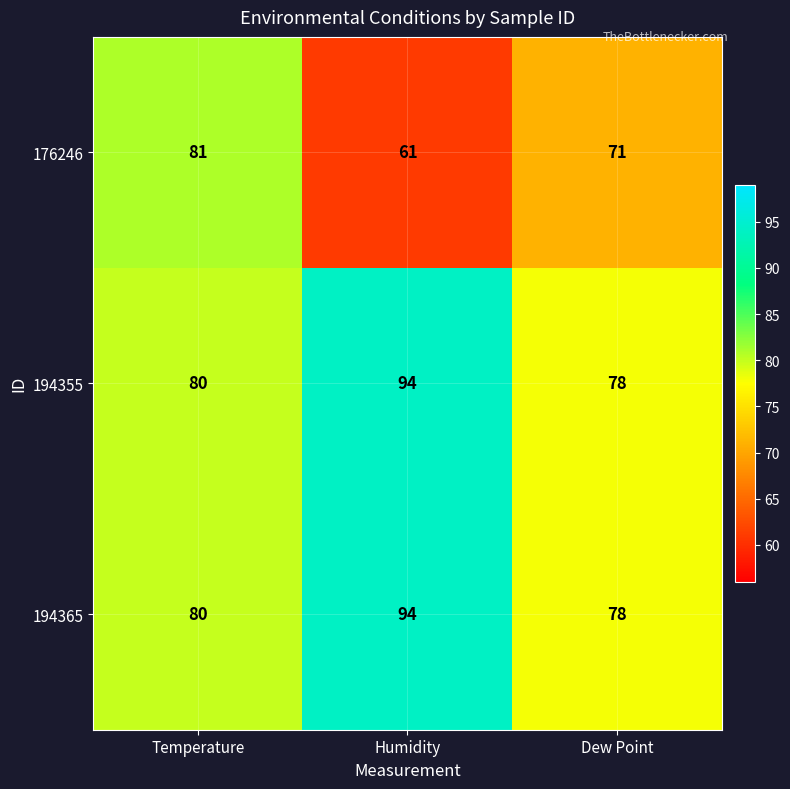

Rank the categories by 194355 value from highest to lowest.

Humidity, Temperature, Dew Point